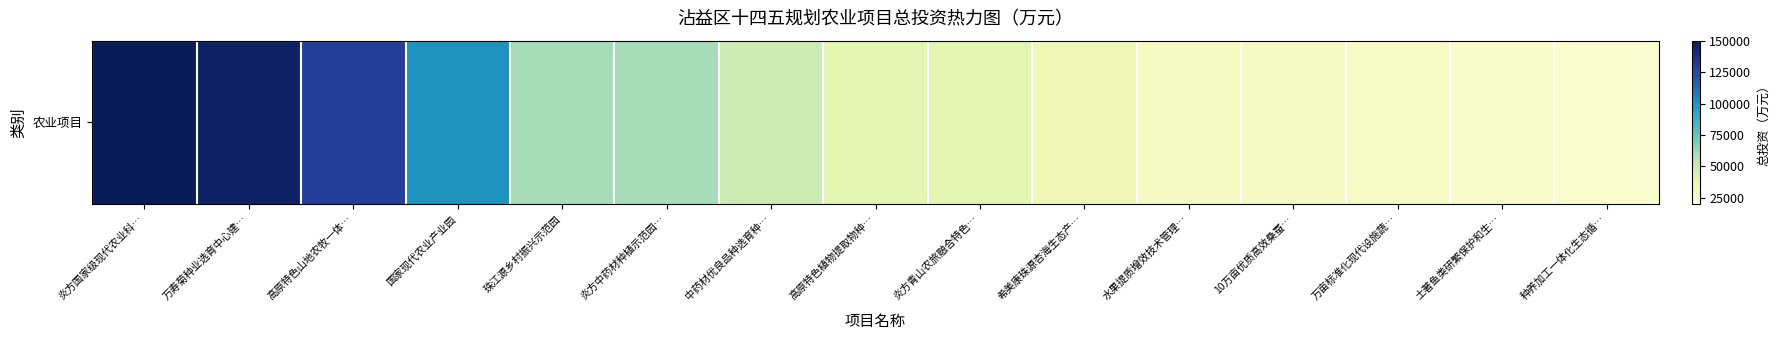

What is the ratio of the value at 希美康珠源杏海生态产… to the value at 炎方中药材种植示范园…?

0.6